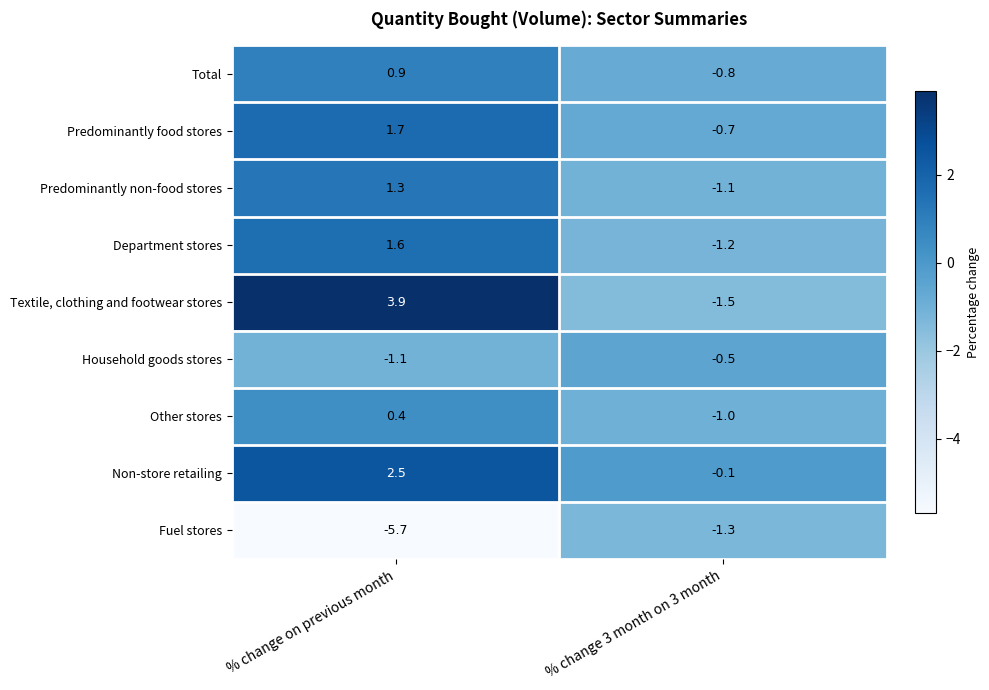

Reading left to right, extract all data points from this chart.

Total: % change on previous month=0.9	% change 3 month on 3 month=-0.8
Predominantly food stores: % change on previous month=1.7	% change 3 month on 3 month=-0.7
Predominantly non-food stores: % change on previous month=1.3	% change 3 month on 3 month=-1.1
Department stores: % change on previous month=1.6	% change 3 month on 3 month=-1.2
Textile, clothing and footwear stores: % change on previous month=3.9	% change 3 month on 3 month=-1.5
Household goods stores: % change on previous month=-1.1	% change 3 month on 3 month=-0.5
Other stores: % change on previous month=0.4	% change 3 month on 3 month=-1.0
Non-store retailing: % change on previous month=2.5	% change 3 month on 3 month=-0.1
Fuel stores: % change on previous month=-5.7	% change 3 month on 3 month=-1.3